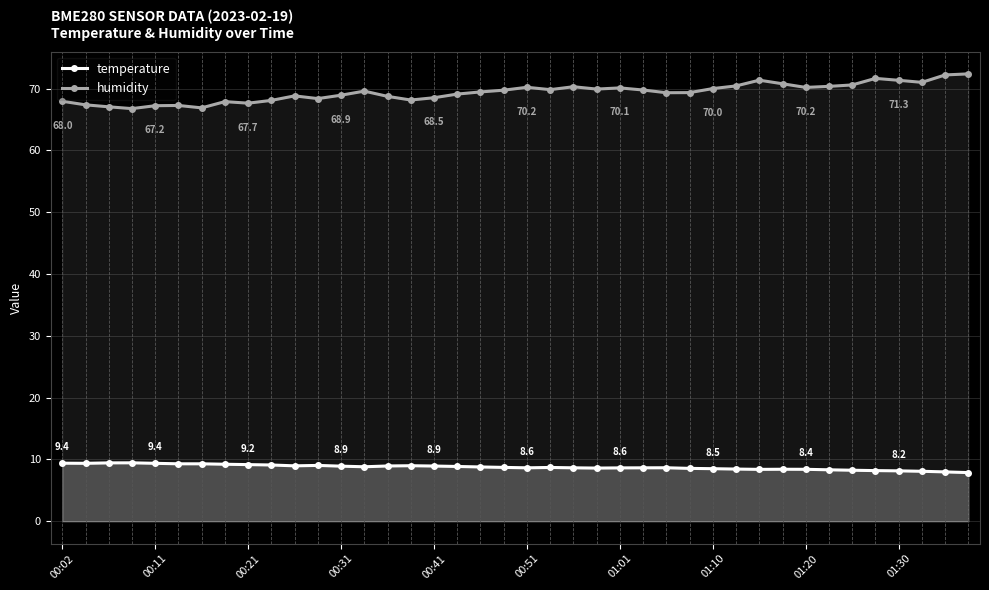

Which series has the widest spread of values?

humidity